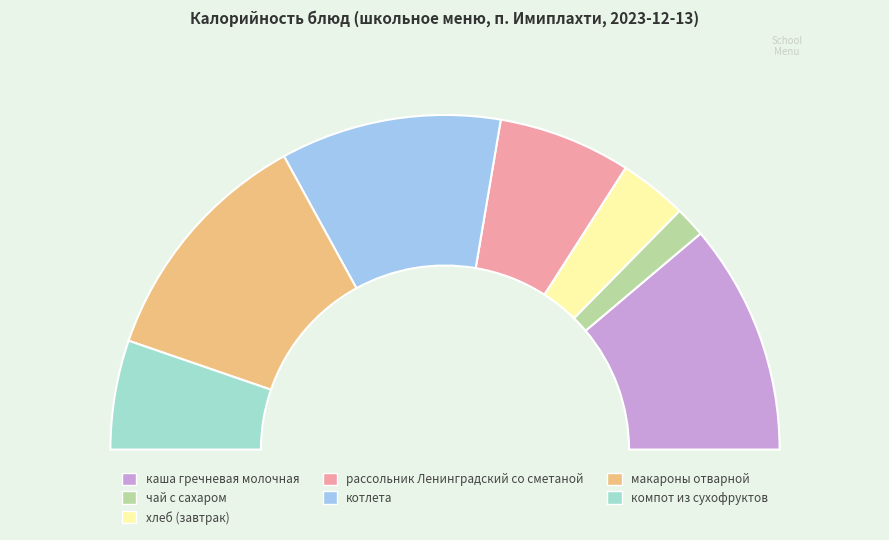

Is there any slice that represents more than half of the pie?

No